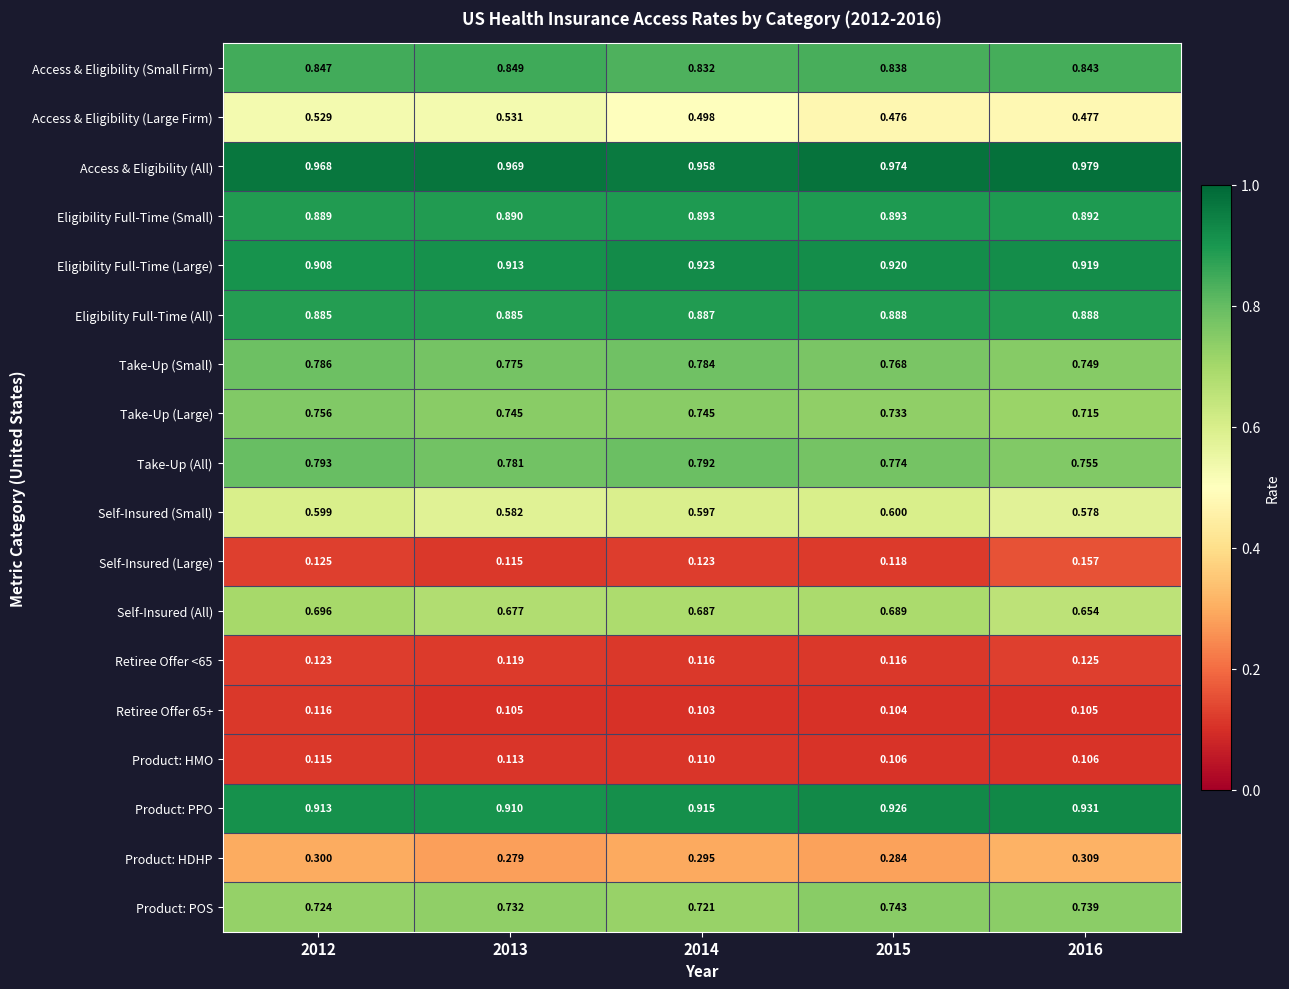

Which series has the largest total across all categories?

Access & Eligibility (All)